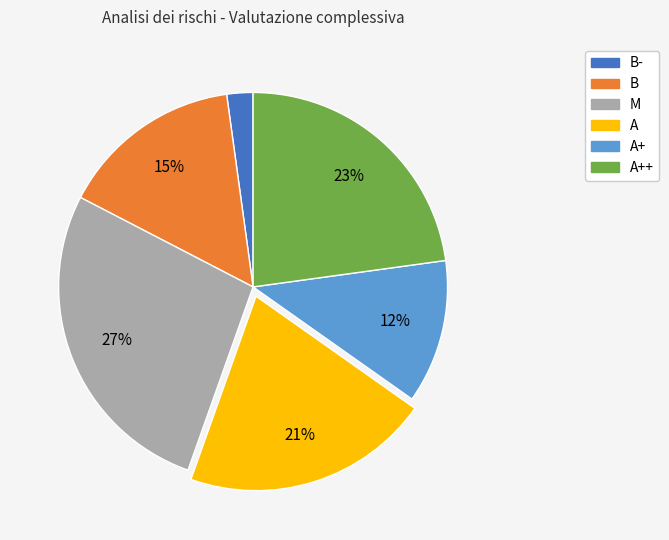

Is there any slice that represents more than half of the pie?

No